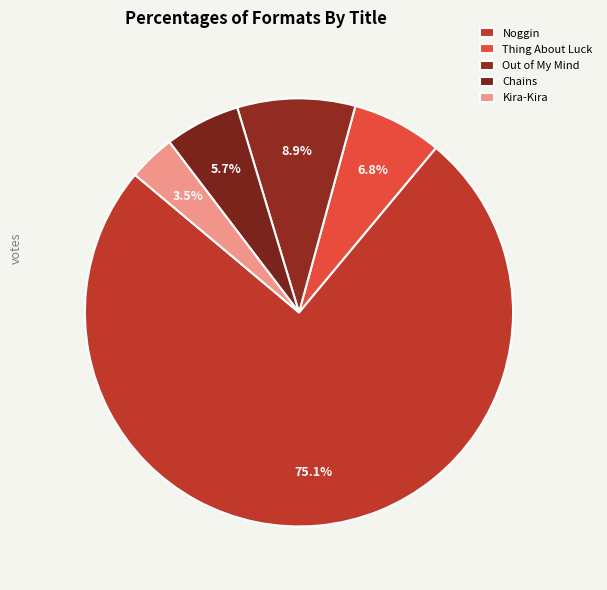

To the nearest percent, what portion does Kira-Kira represent?

4%